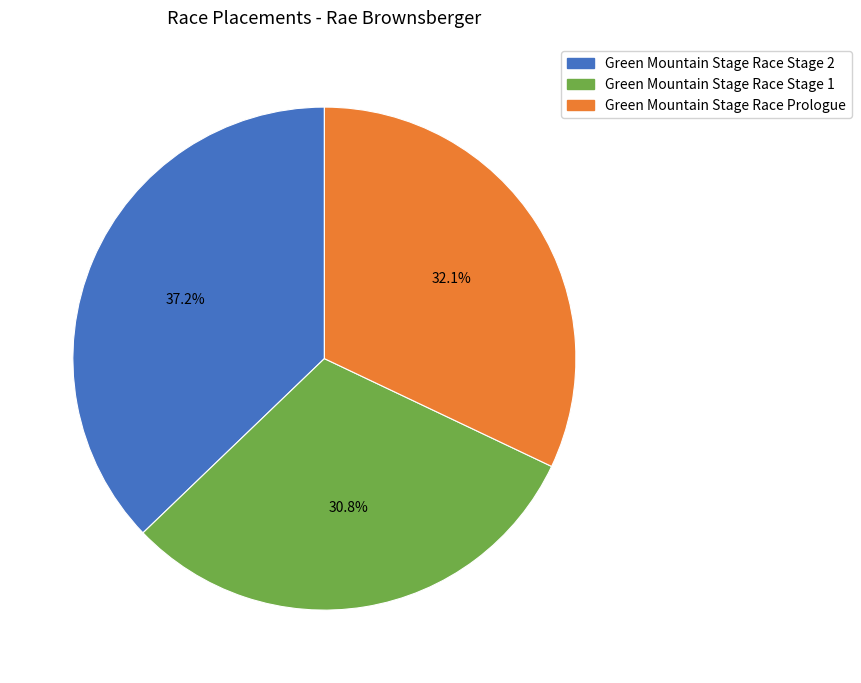

Which slice is the largest?

Green Mountain Stage Race Stage 2